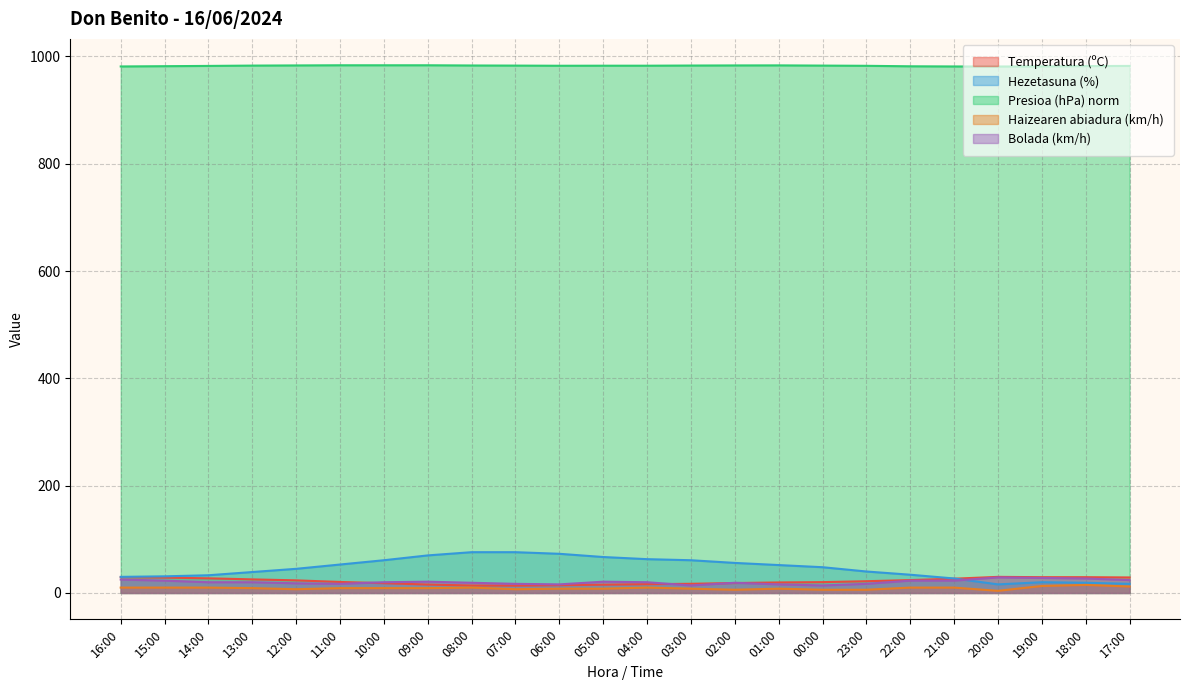

Which category has the highest value in the Temperatura (ºC) series?

20:00